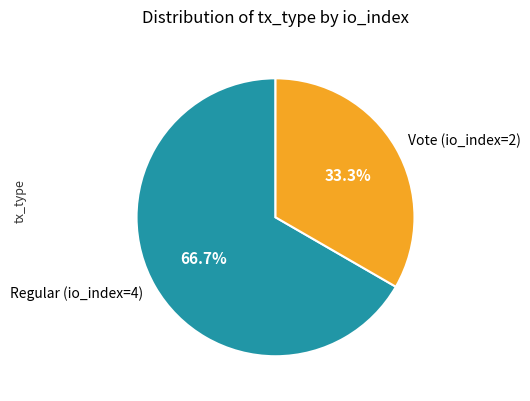

Combined, what portion of the pie is Regular (io_index=4) and Vote (io_index=2)?

100.0%